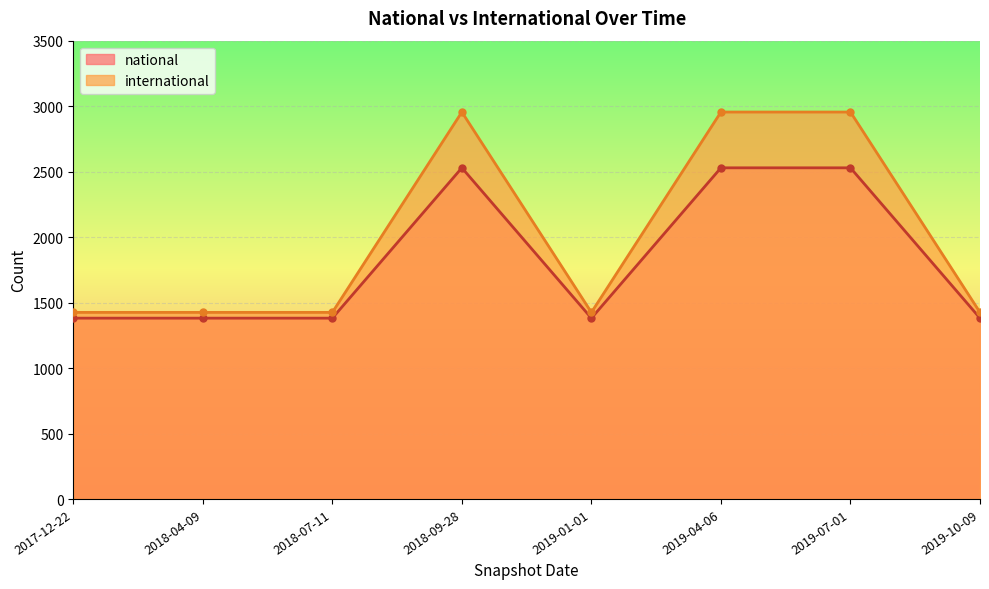

Rank the series by their maximum value, from lowest to highest.

national, international